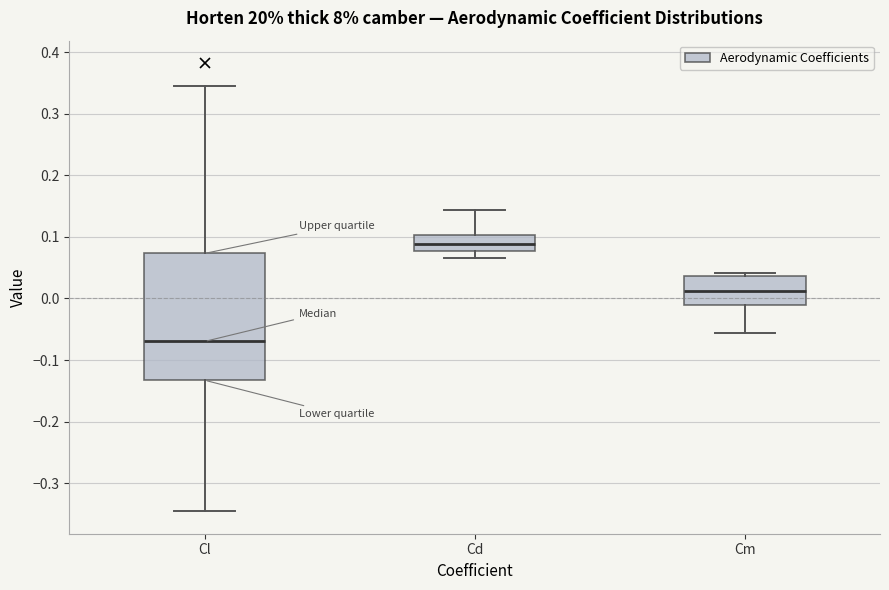

Comparing the boxes themselves (not the whiskers), which one is the tallest?

Cl